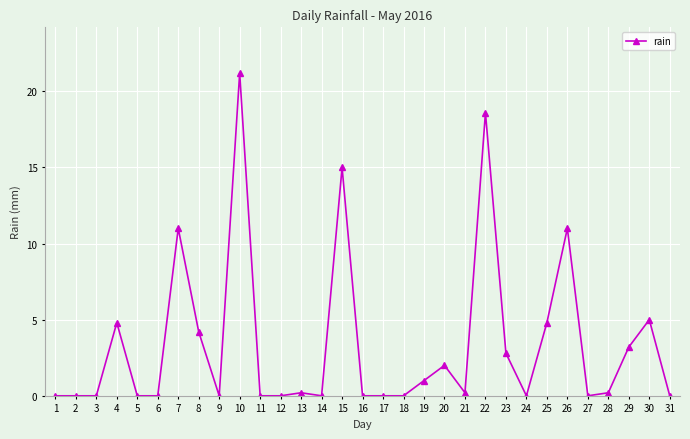

Reading left to right, transcribe all the data shown in this chart.

0.0	0.0	0.0	4.8	0.0	0.0	11.0	4.2	0.0	21.2	0.0	0.0	0.2	0.0	15.0	0.0	0.0	0.0	1.0	2.0	0.2	18.6	2.8	0.0	4.8	11.0	0.0	0.2	3.2	5.0	0.0